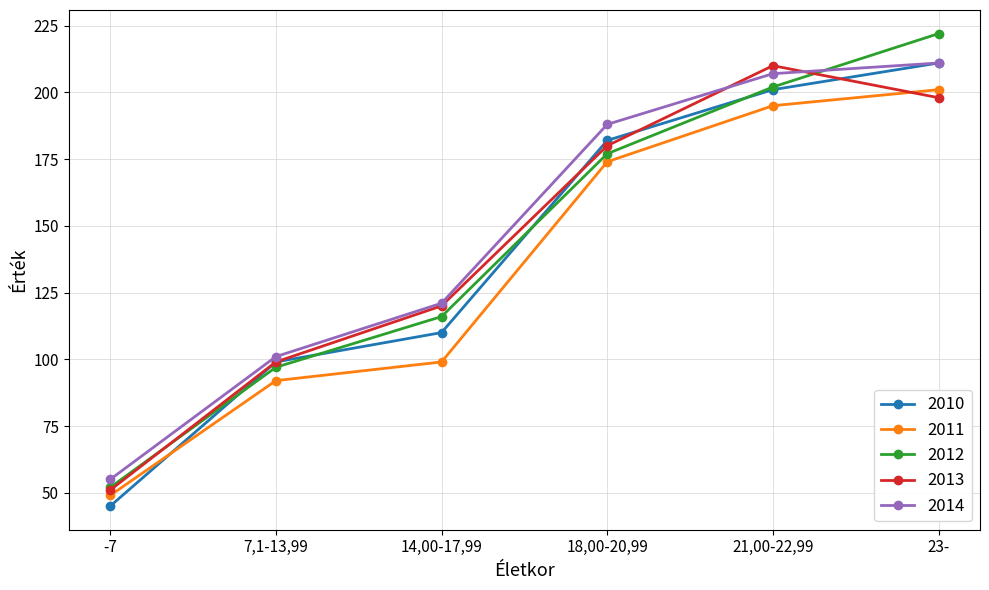

How many data points in 2011 are less than 174?

3